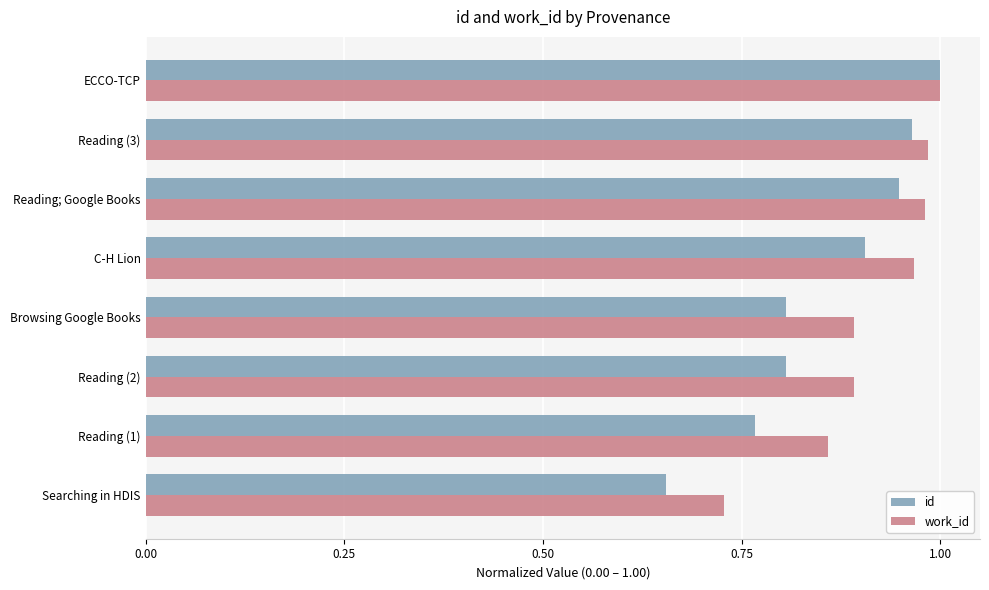

What are all the series names shown in the legend?

id, work_id